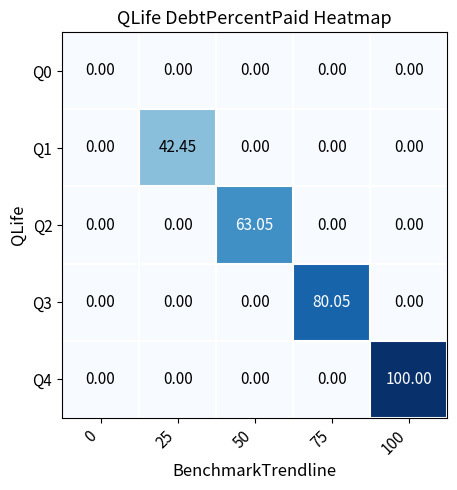

Which series has the largest total across all categories?

Q4